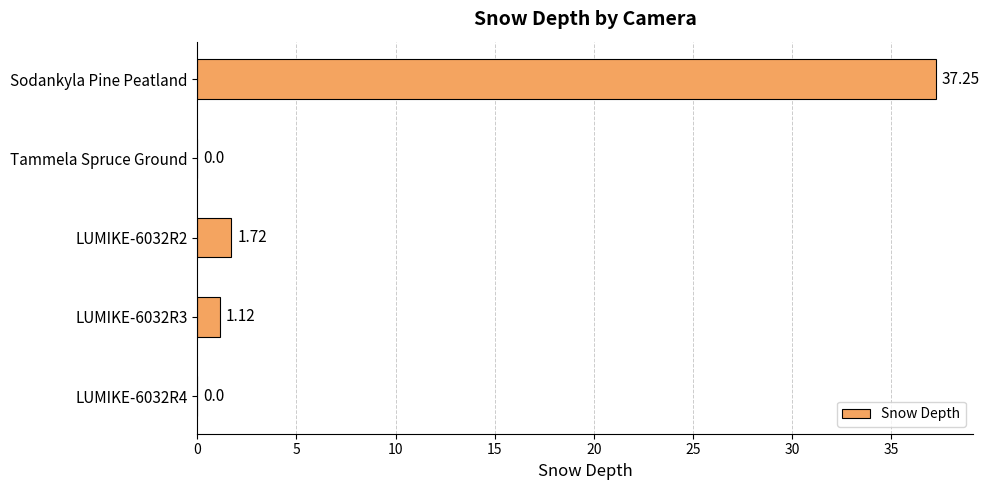

How many data points are above 1?

3